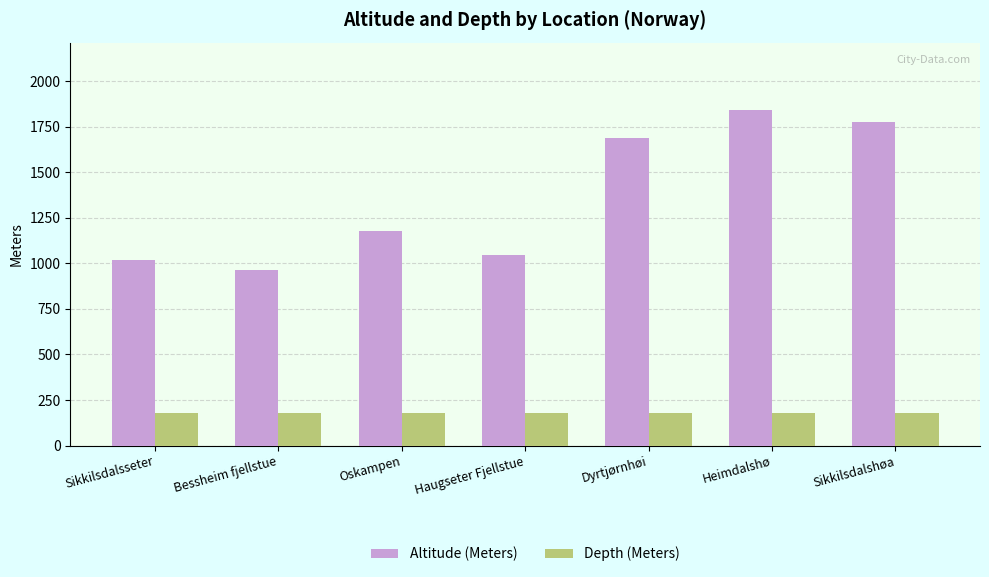

List the series in order of their overall mean, highest first.

Altitude (Meters), Depth (Meters)